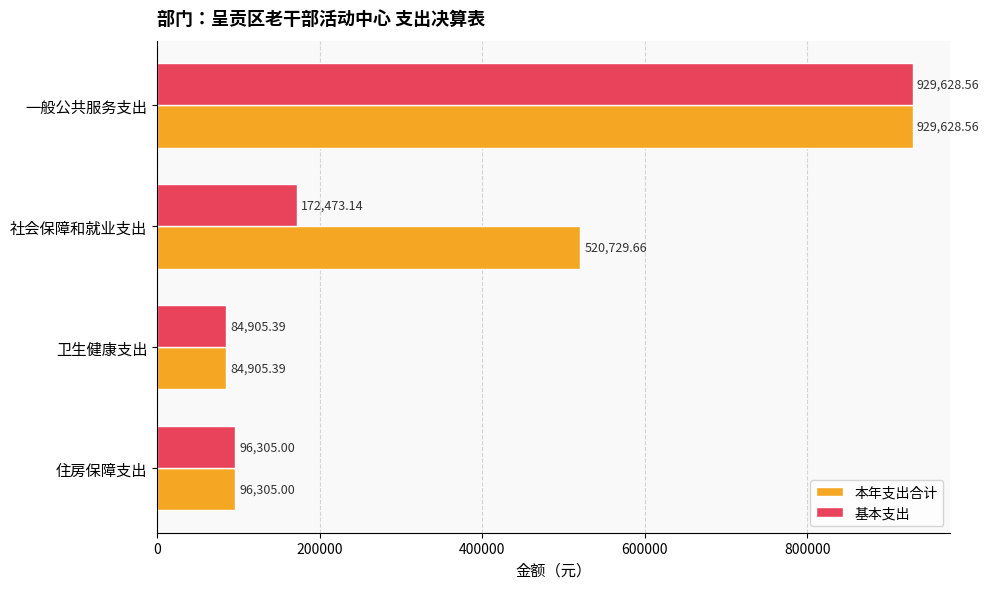

Where is 本年支出合计 nearest to the value 507266?

社会保障和就业支出